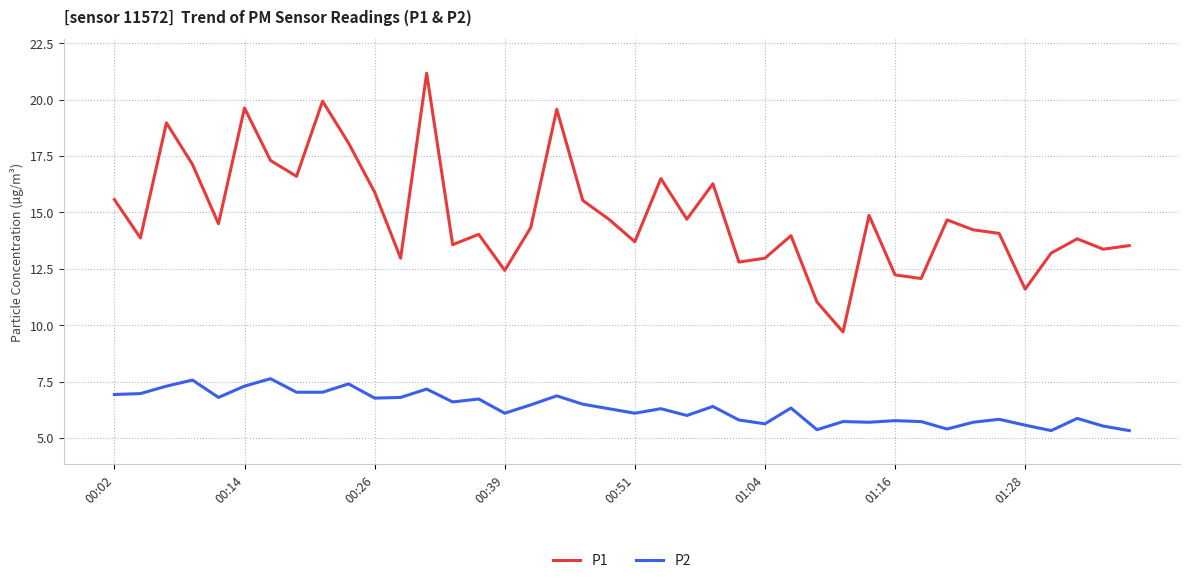

Rank the series by their average value, from highest to lowest.

P1, P2